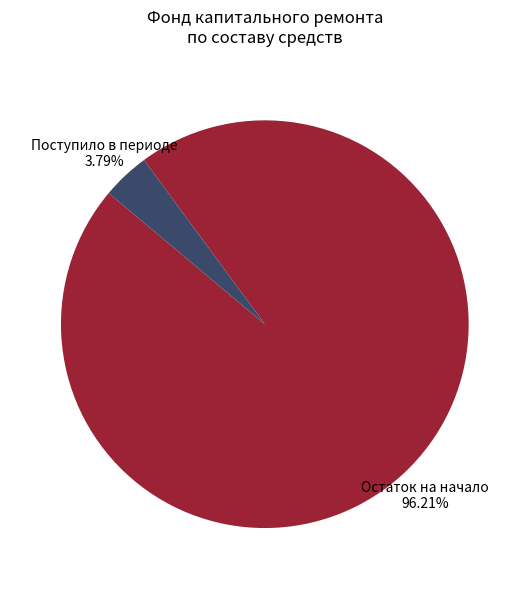

Does any single category account for the majority?

Yes